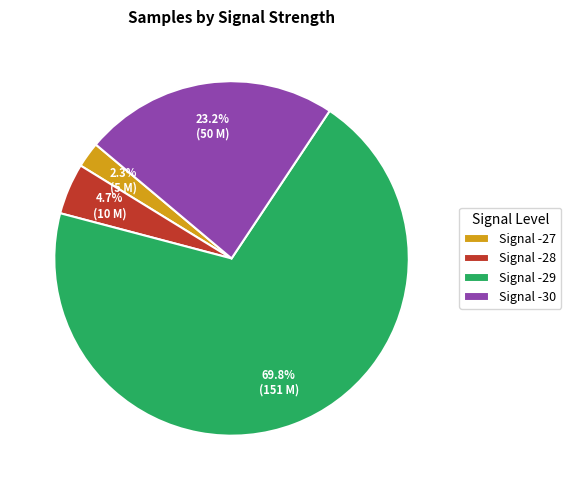

Rank the categories by value from highest to lowest.

Signal -29, Signal -30, Signal -28, Signal -27